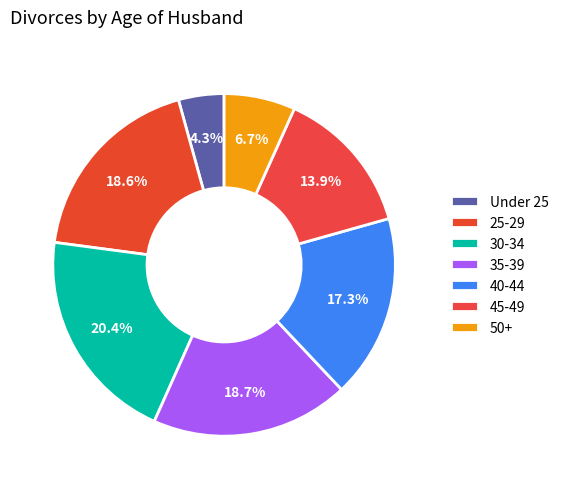

How many slices are in this pie chart?

7